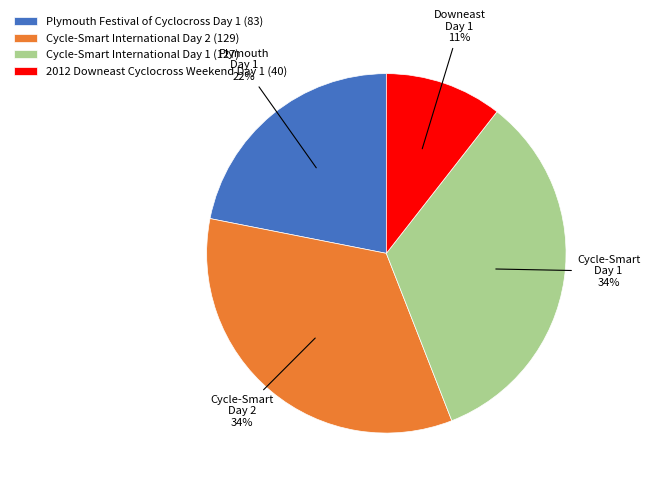

Is there a majority slice in this chart?

No